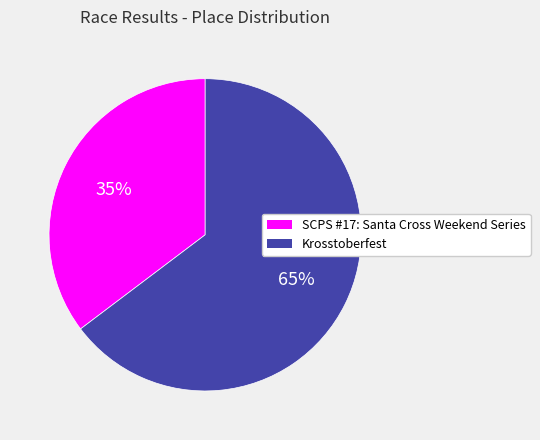

Which slice represents more than half of the pie?

Krosstoberfest